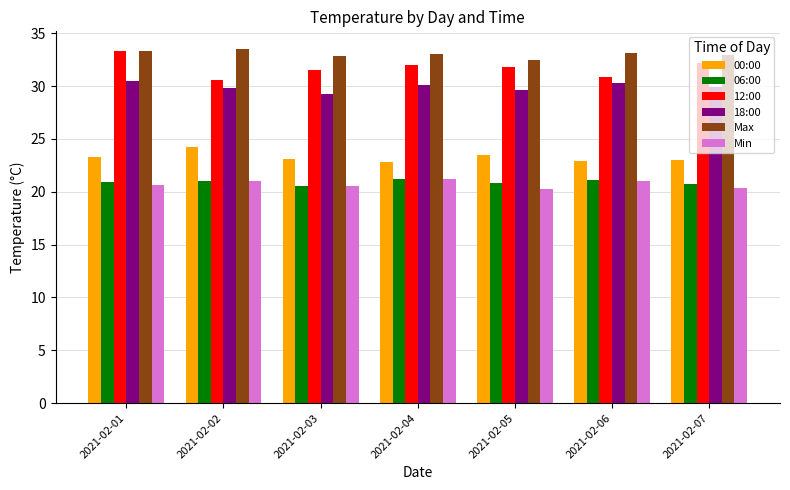

The Max series shows 42.7 at 2021-02-05. True or false?

False